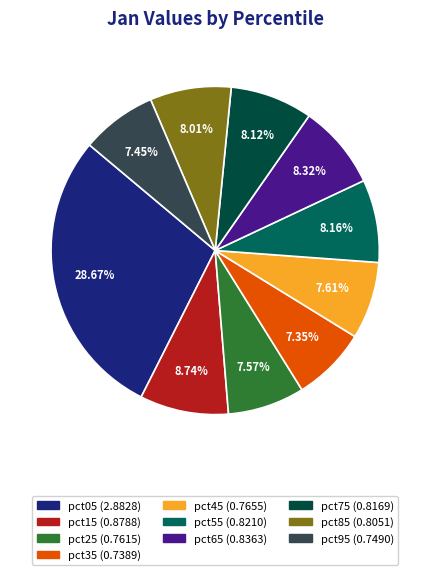

What percentage is NOT represented by pct35?

92.7%